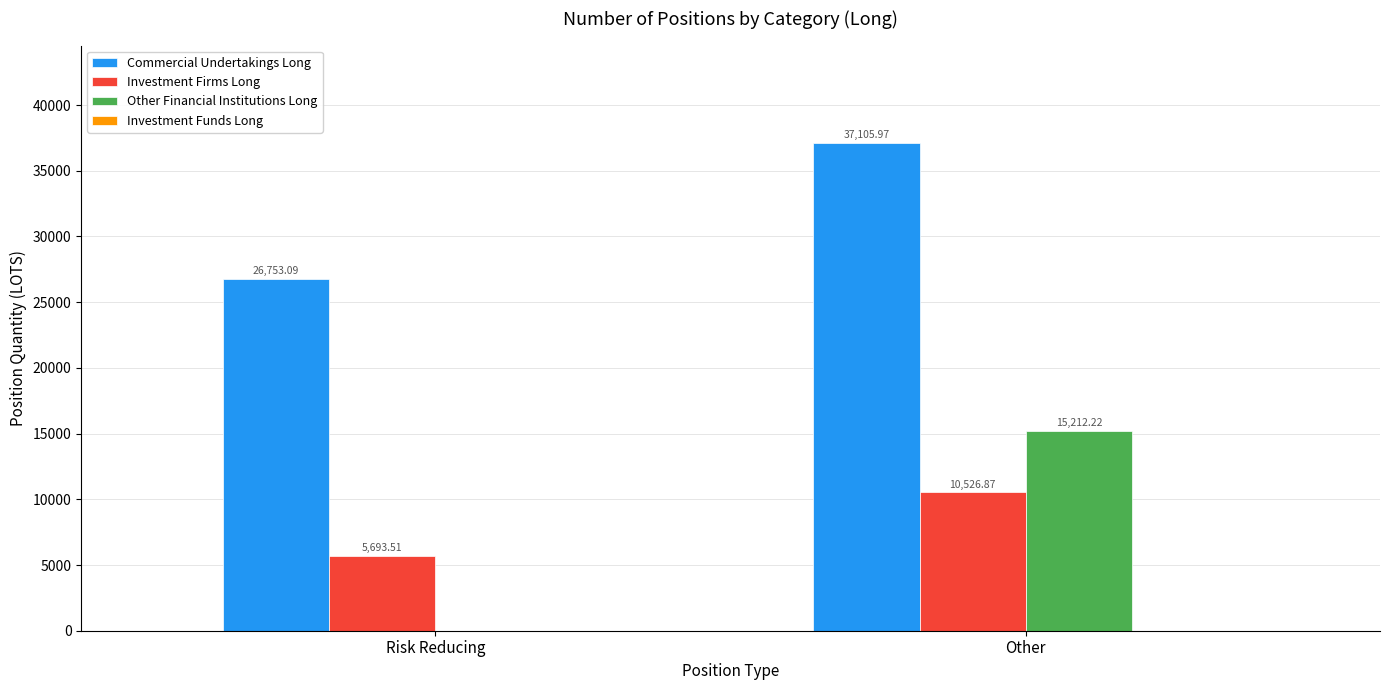

Where does the Other Financial Institutions Long series first go above 15212?

Other